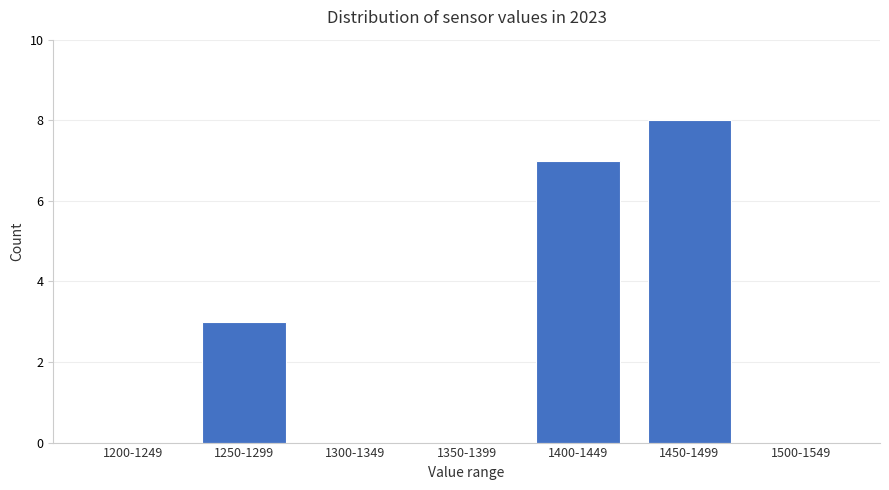

Reading left to right, transcribe all the data shown in this chart.

1200-1249=0	1250-1299=3	1300-1349=0	1350-1399=0	1400-1449=7	1450-1499=8	1500-1549=0